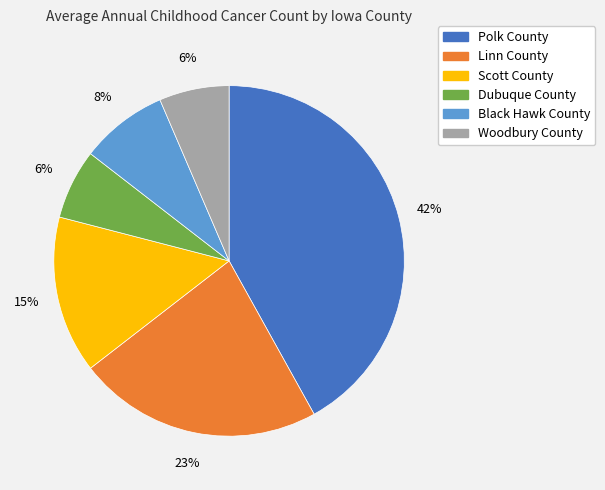

Count the number of slices in the pie.

6